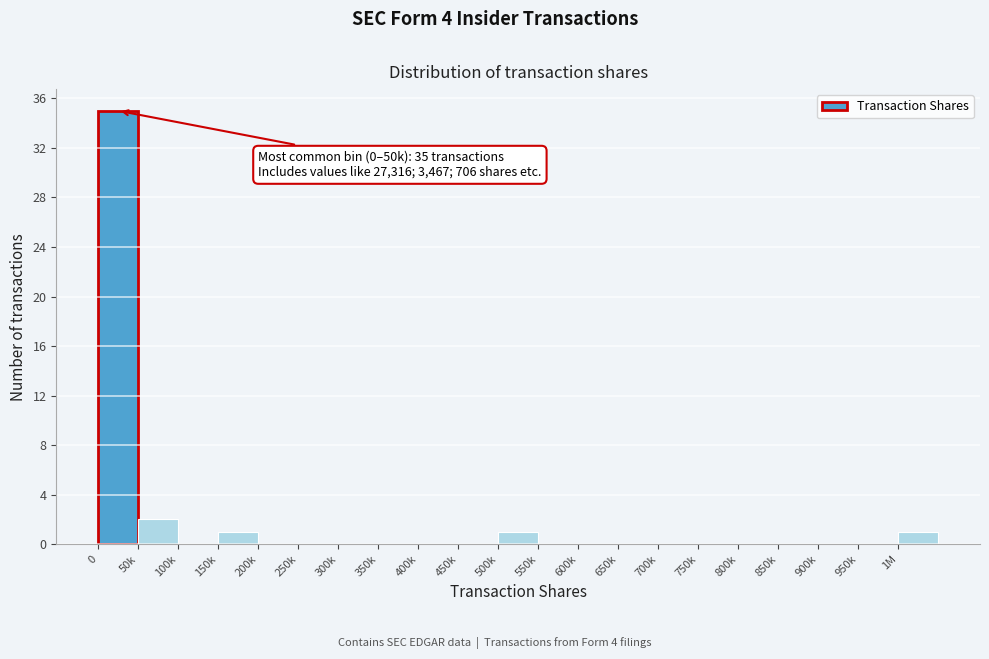

Reading left to right, extract all data points from this chart.

0=35	50k=2	100k=0	150k=1	200k=0	250k=0	300k=0	350k=0	400k=0	450k=0	500k=1	550k=0	600k=0	650k=0	700k=0	750k=0	800k=0	850k=0	900k=0	950k=0	1M=1